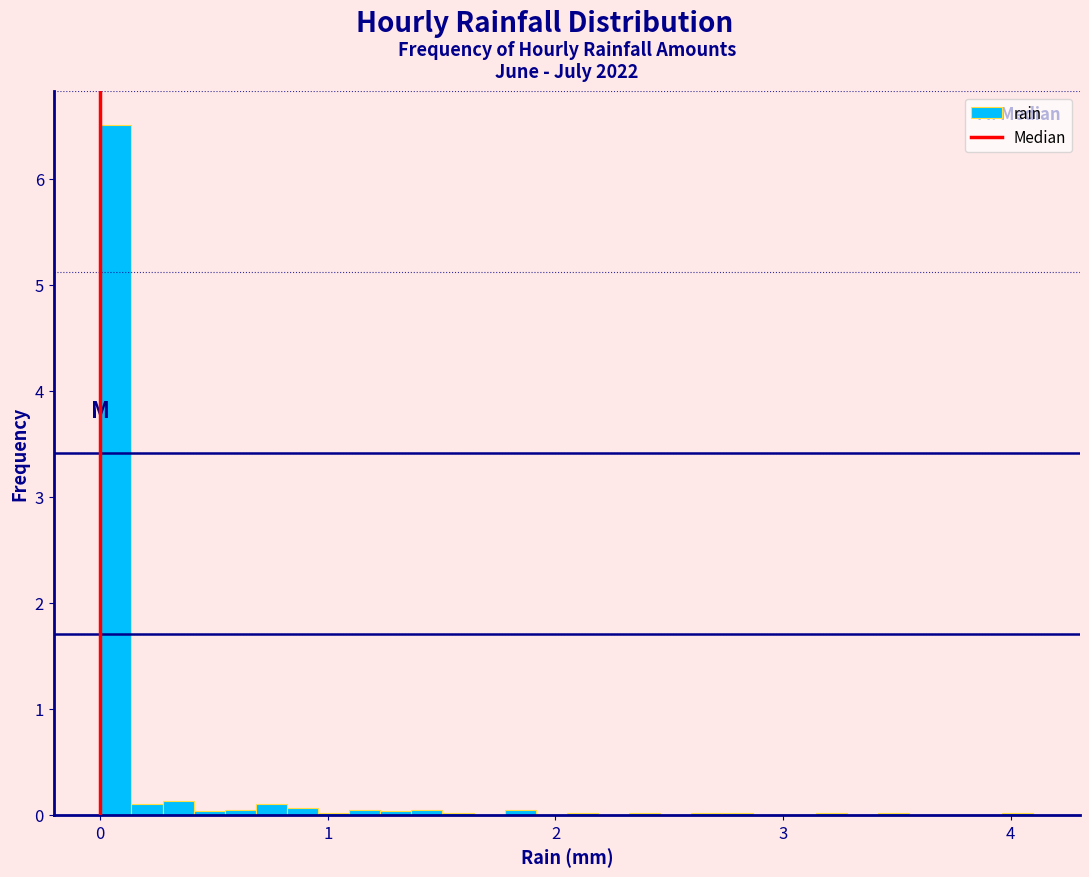

Read against the x-axis, roughly where is the centre of the tallest bar?

0.1